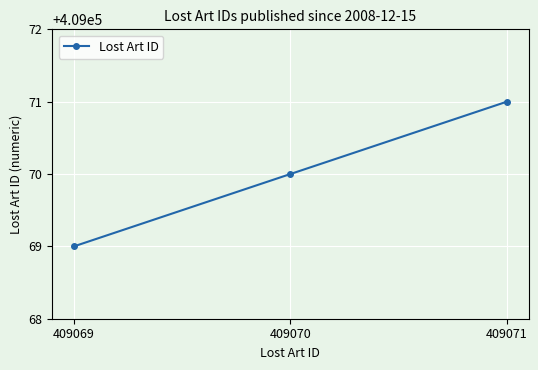

Count the values in the range 409069 to 409071.

3